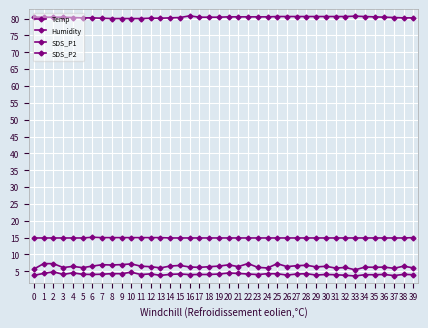

What is the total value across all series at 35?

105.6